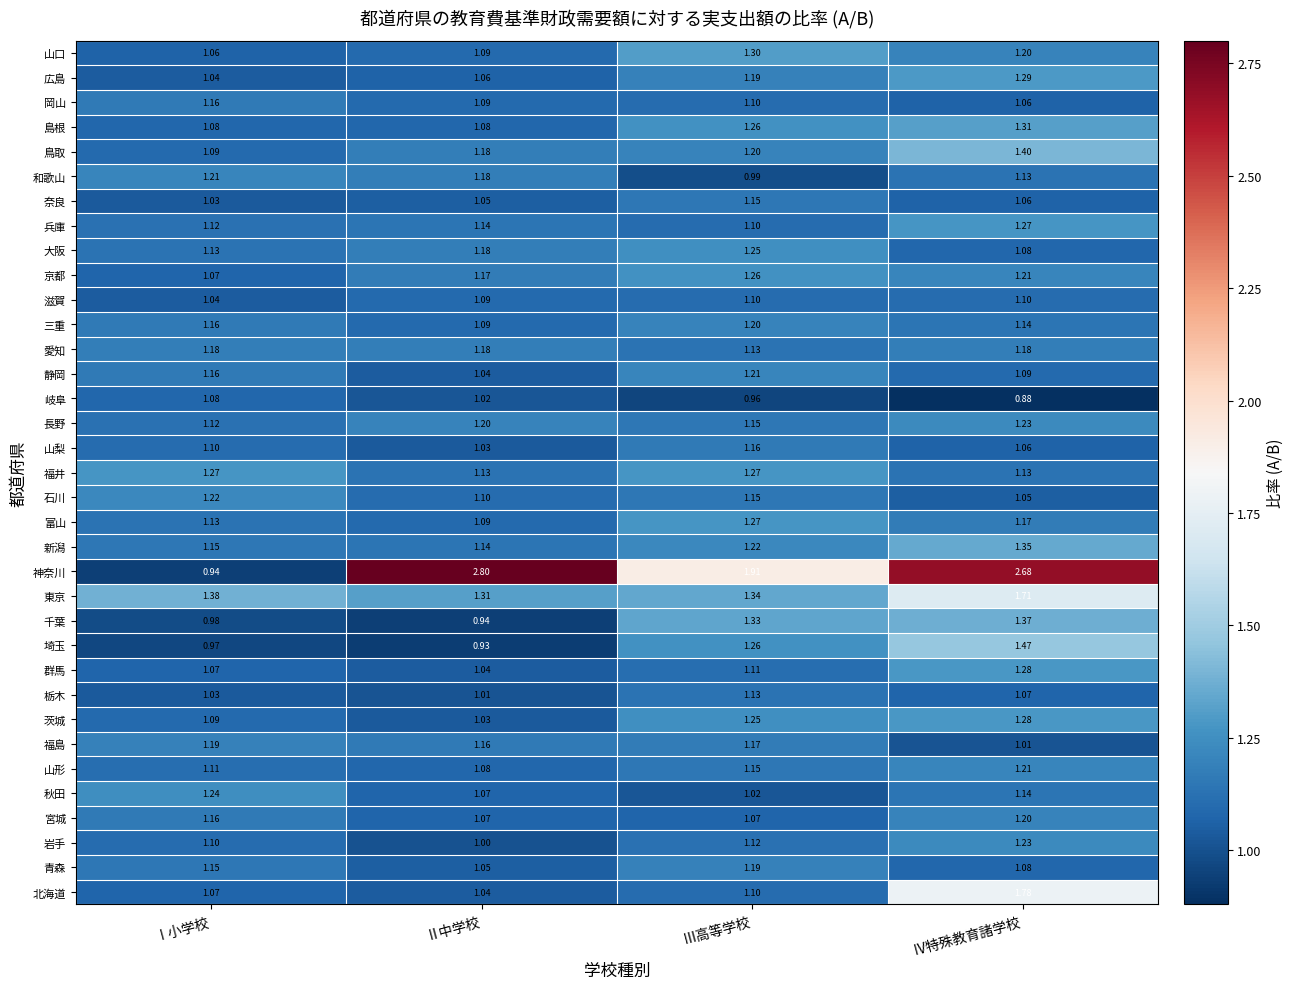

List the labels in order of 和歌山 value, smallest first.

Ⅲ高等学校, Ⅳ特殊教育諸学校, Ⅱ中学校, Ⅰ小学校